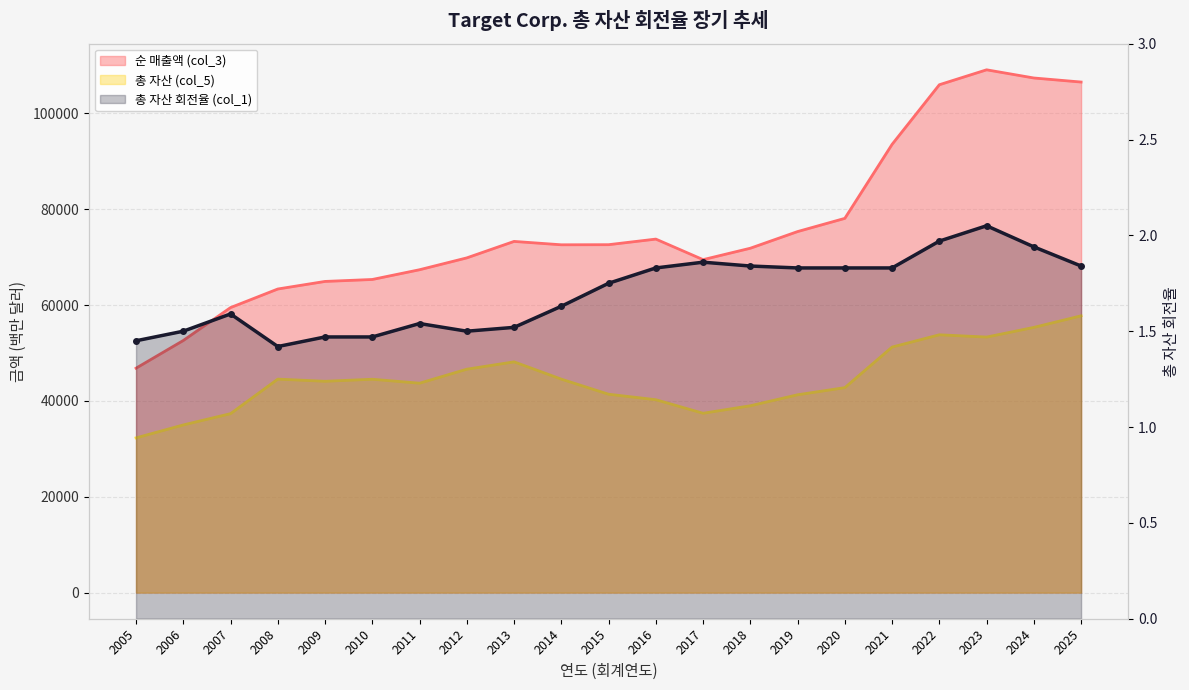

What are all the series names shown in the legend?

순 매출액 (col_3), 총 자산 (col_5), 총 자산 회전율 (col_1)